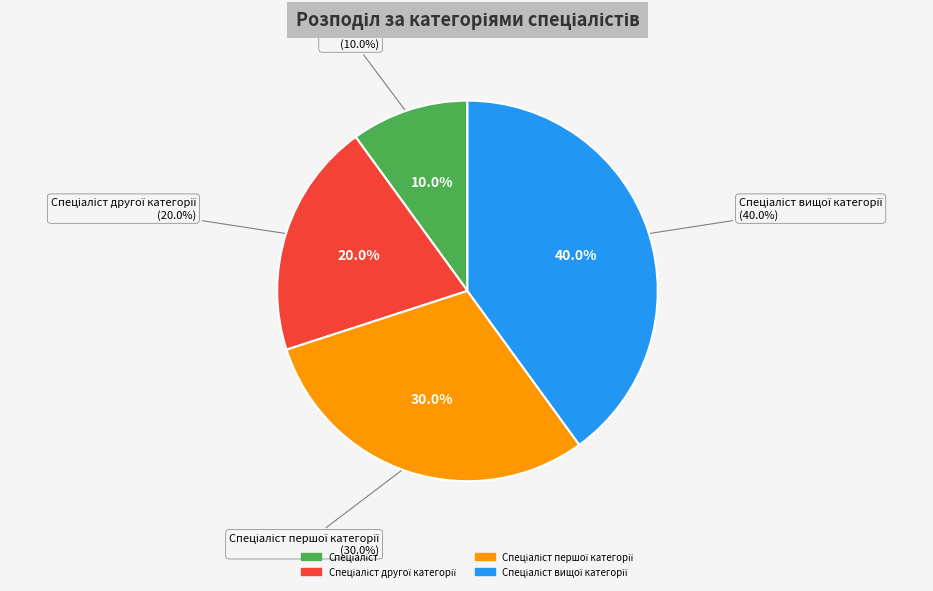

Is it true that Спеціаліст вищої категорії is 40% of the pie?

True